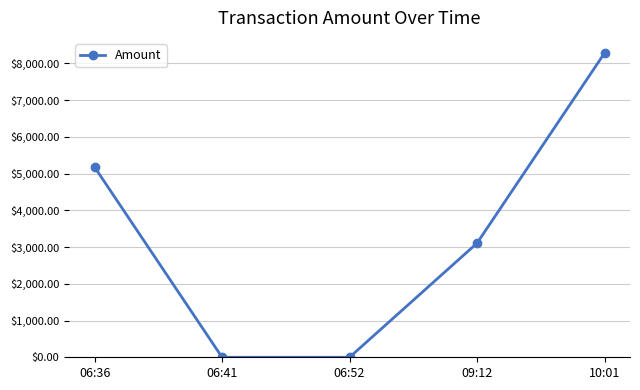

What is the difference between the values at 06:36 and 10:01?

3101.7